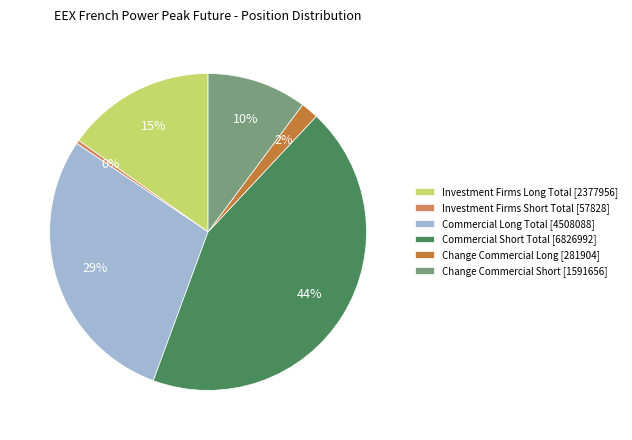

To the nearest percent, what is the difference between the Investment Firms Short Total [57828] and Investment Firms Long Total [2377956] slice percentages?

15%